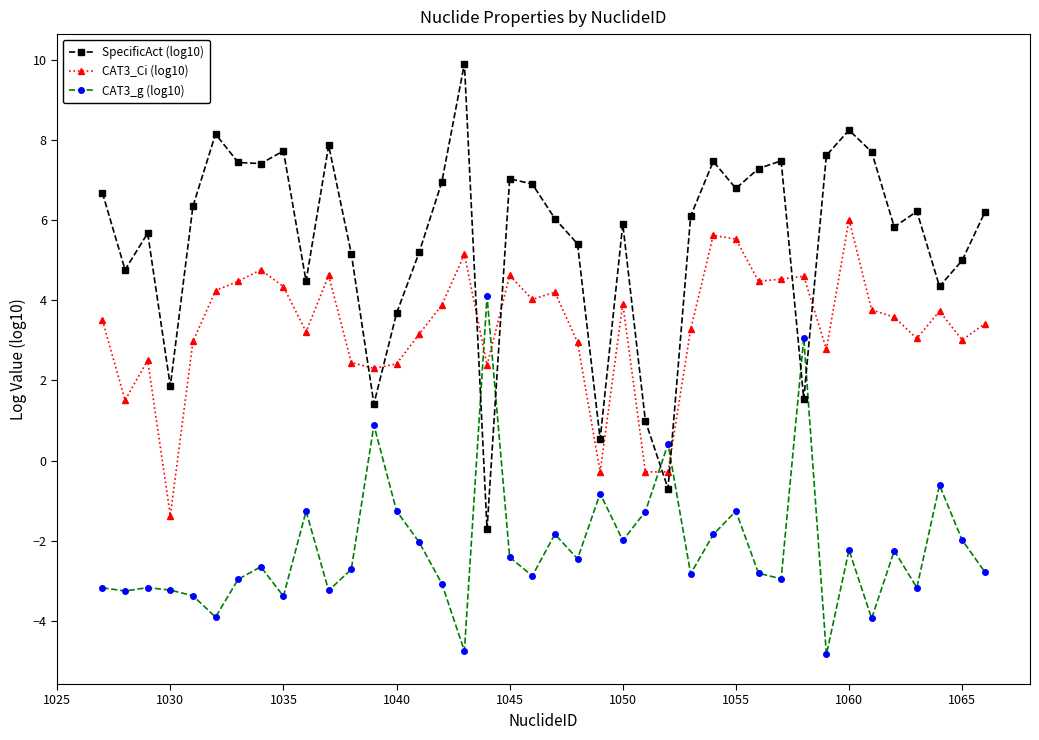

What is the value of the CAT3_g (log10) point at the 5th from the left?

-3.4